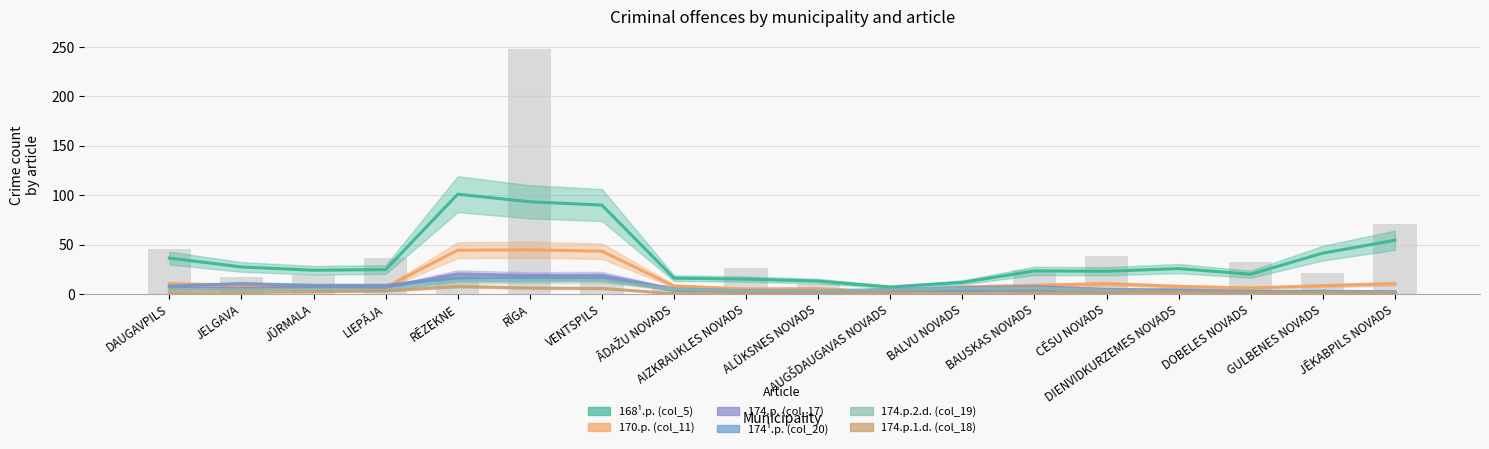

At which label does 174¹.p. (col_20) reach its peak?

RĪGA